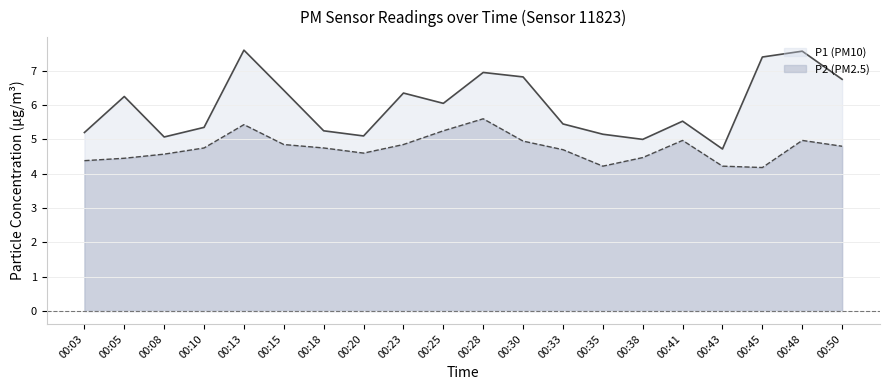

What is the value of the P2 point at the 4th from the left?

4.8